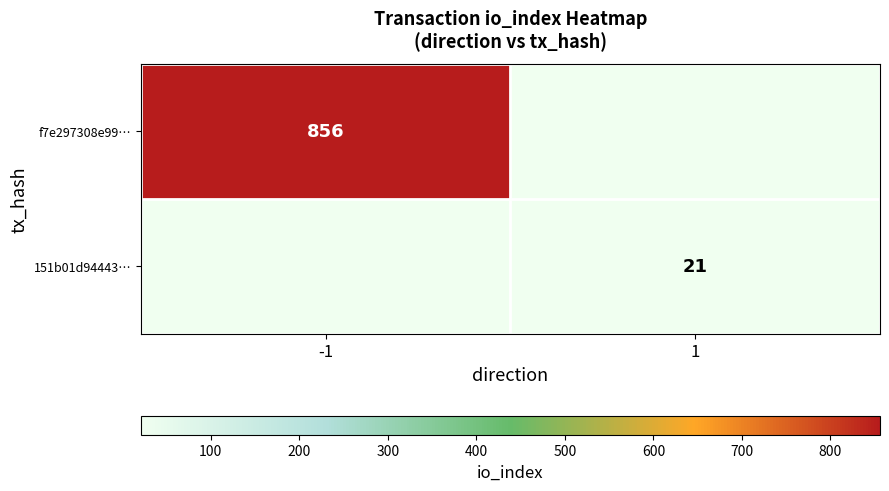

The value of f7e297308e99… at -1 is 299. True or false?

False